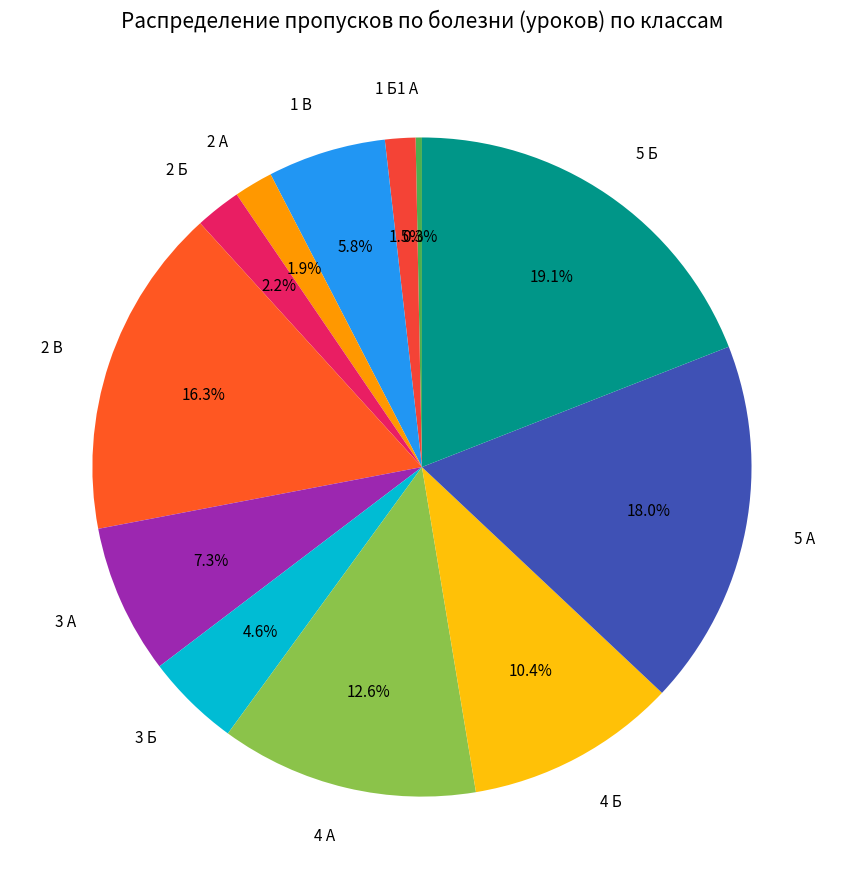

How much of the chart is everything except 3 Б?

95.4%